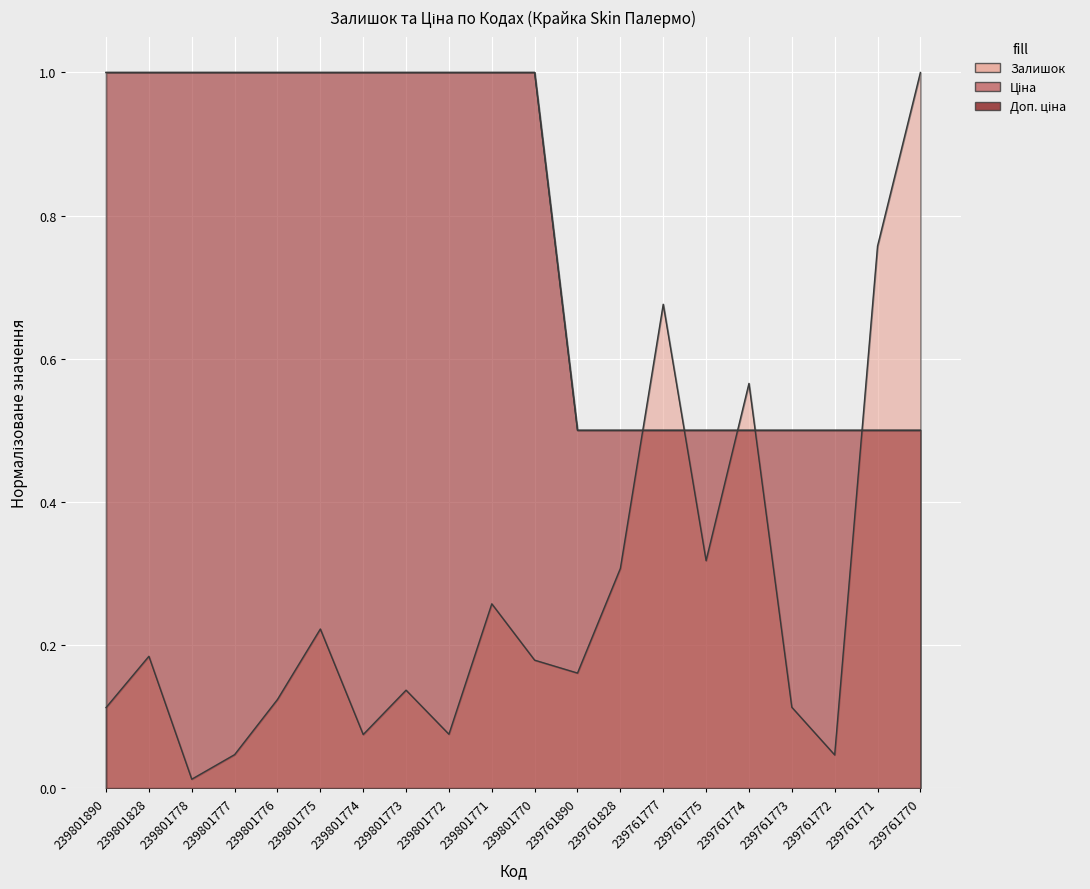

Rank the series at 239801890 from lowest to highest value.

Залишок, Ціна, Доп. ціна